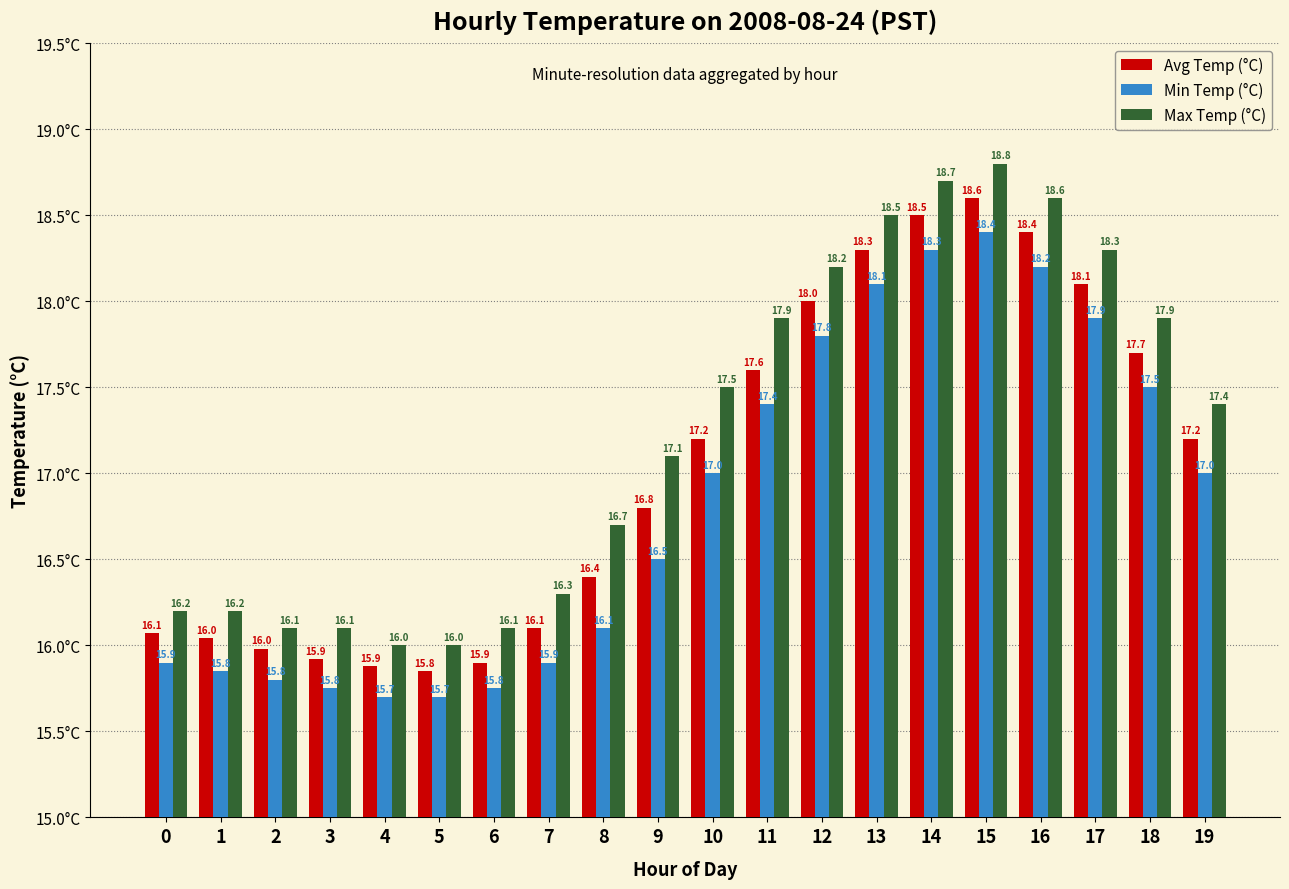

Which series has the largest total across all categories?

Max Temp (°C)